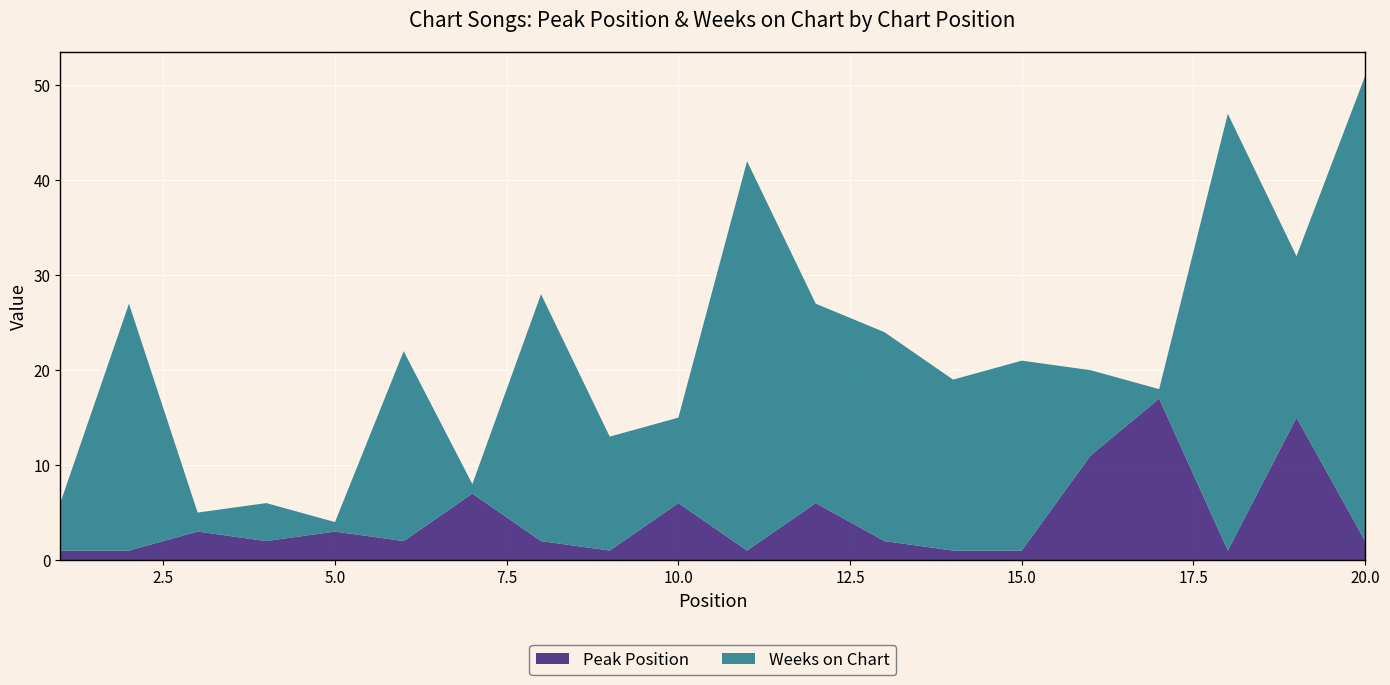

Reading right to left, list all the values displayed in this chart.

Peak Position: 20=2	19=15	18=1	17=17	16=11	15=1	14=1	13=2	12=6	11=1	10=6	9=1	8=2	7=7	6=2	5=3	4=2	3=3	2=1	1=1
Weeks on Chart: 20=49	19=17	18=46	17=1	16=9	15=20	14=18	13=22	12=21	11=41	10=9	9=12	8=26	7=1	6=20	5=1	4=4	3=2	2=26	1=5